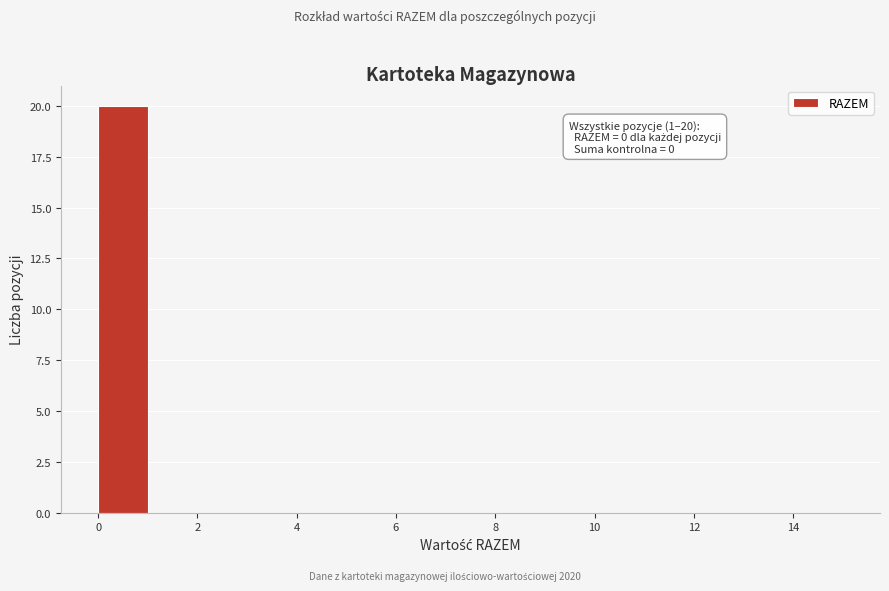

Which range on the x-axis has the tallest bar?

0 to 1